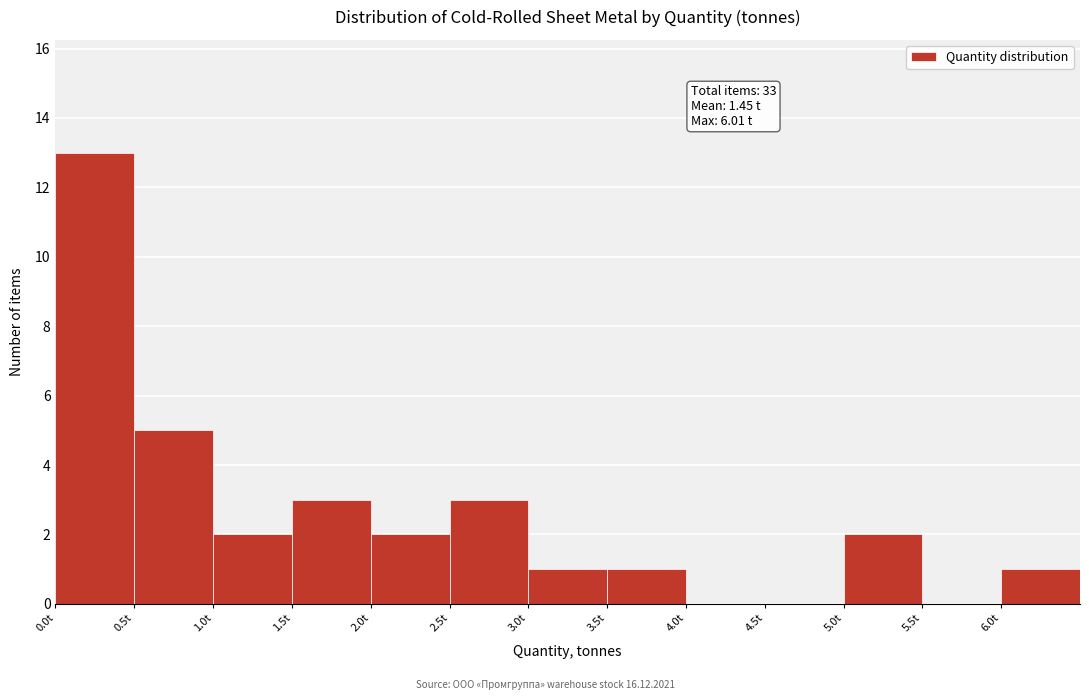

Which range on the x-axis has the tallest bar?

0.0 to 0.5